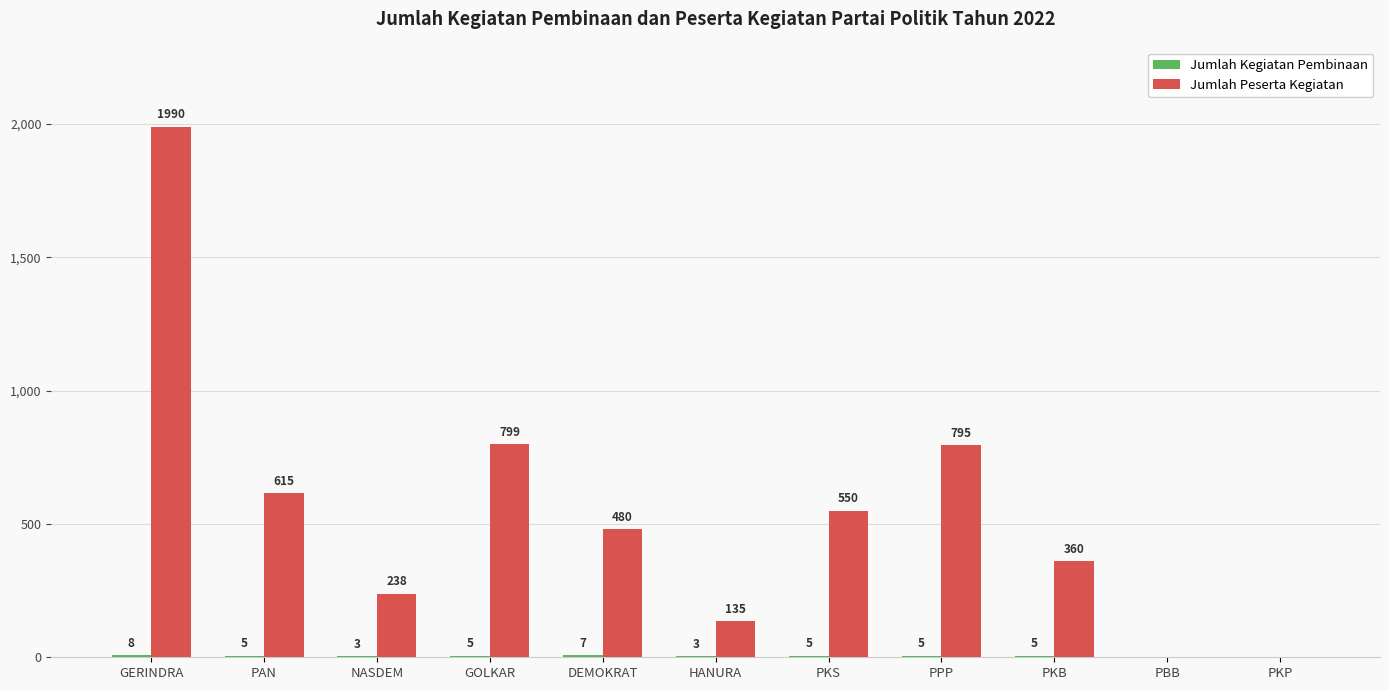

What is the total value across all series at PPP?

800